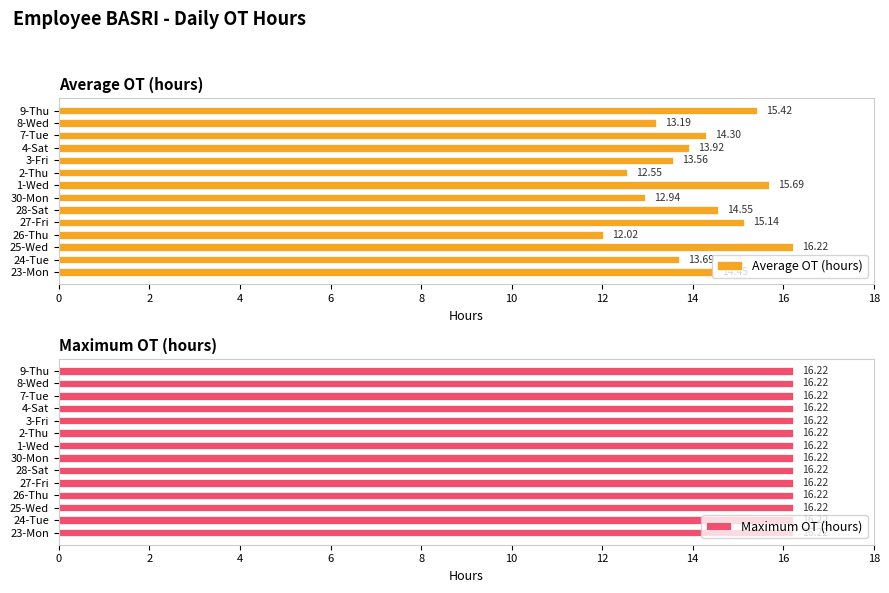

What is the sum of all Average OT (hours) values?

197.6